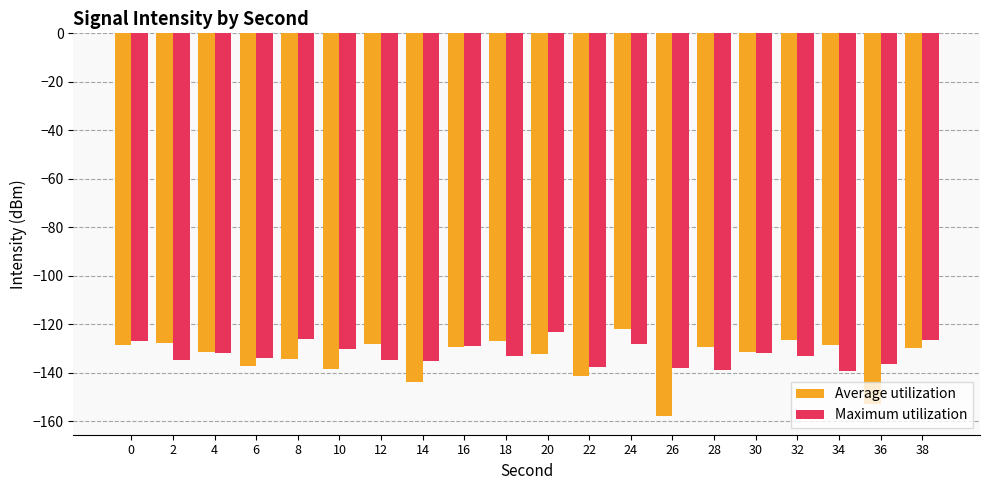

What is the value of the Maximum utilization bar at the 9th from the left?

-129.0